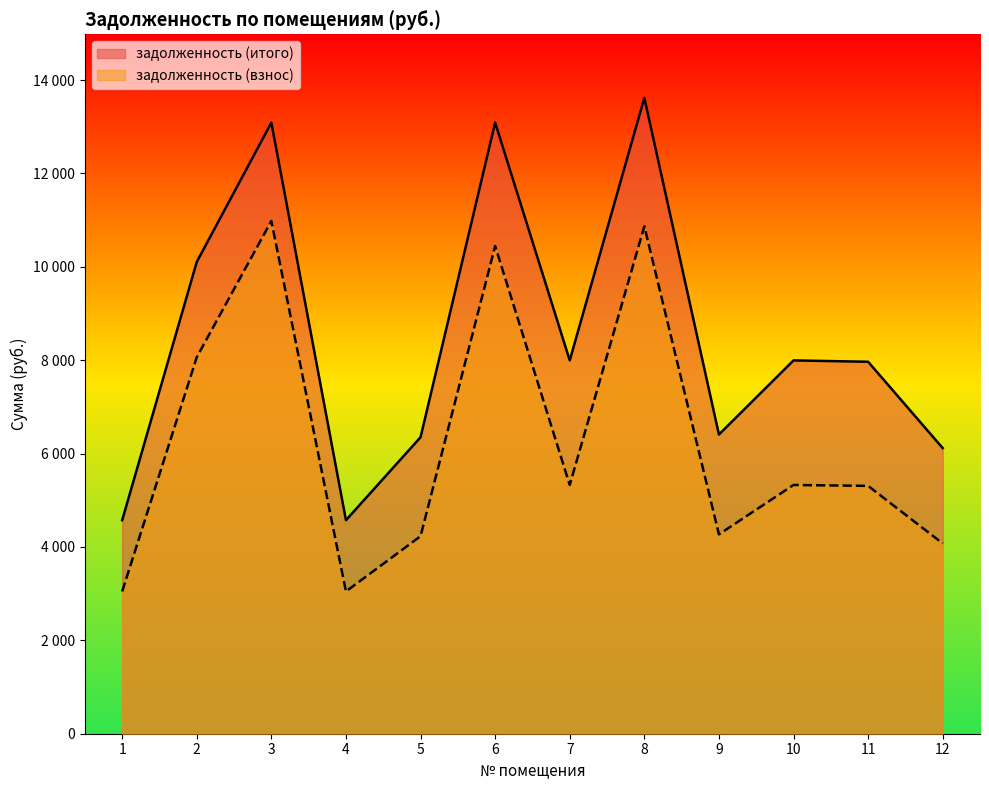

At which category is the sum across all series the highest?

8